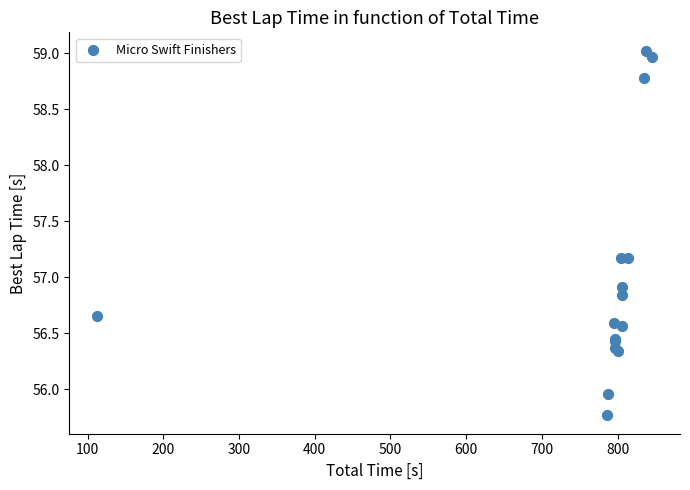

What Y value in the scatter plot is closest to 57?

56.9